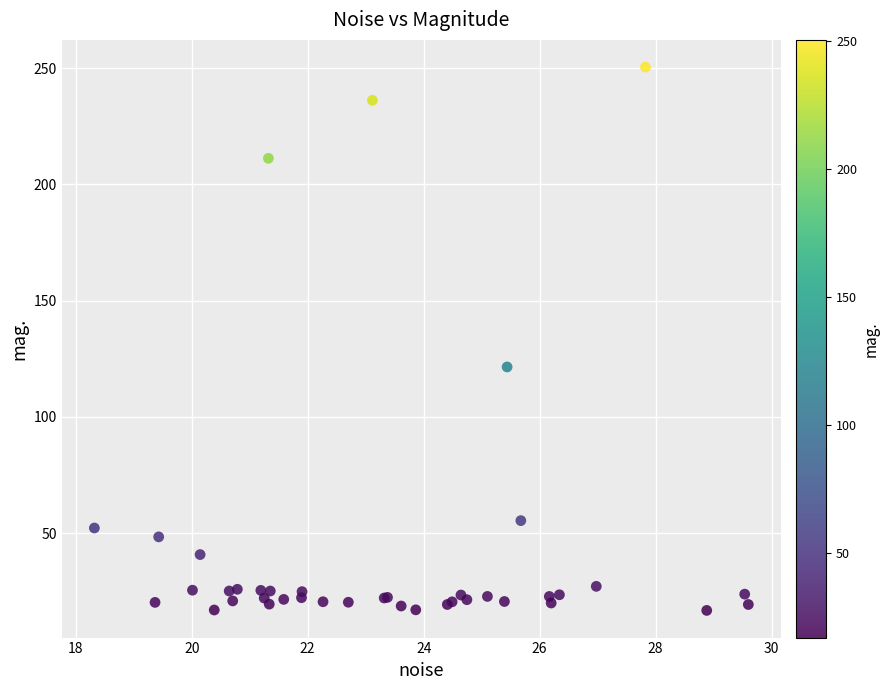

What Y value in the scatter plot is closest to 133?

121.5